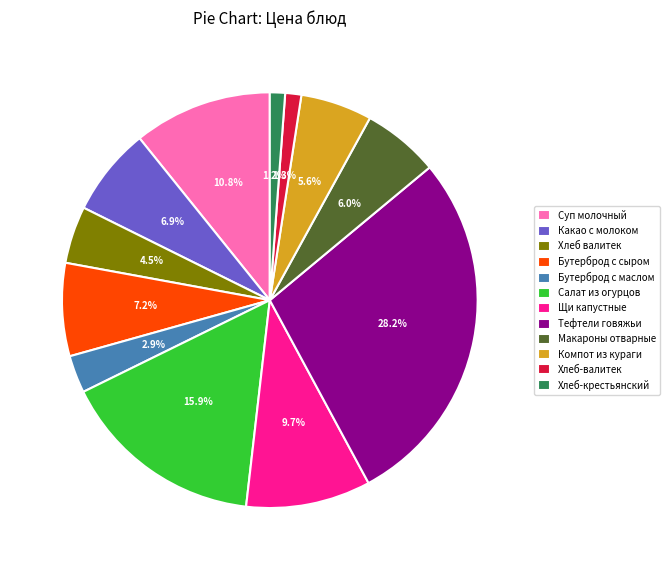

What percentage is NOT represented by Хлеб-валитек?

98.7%